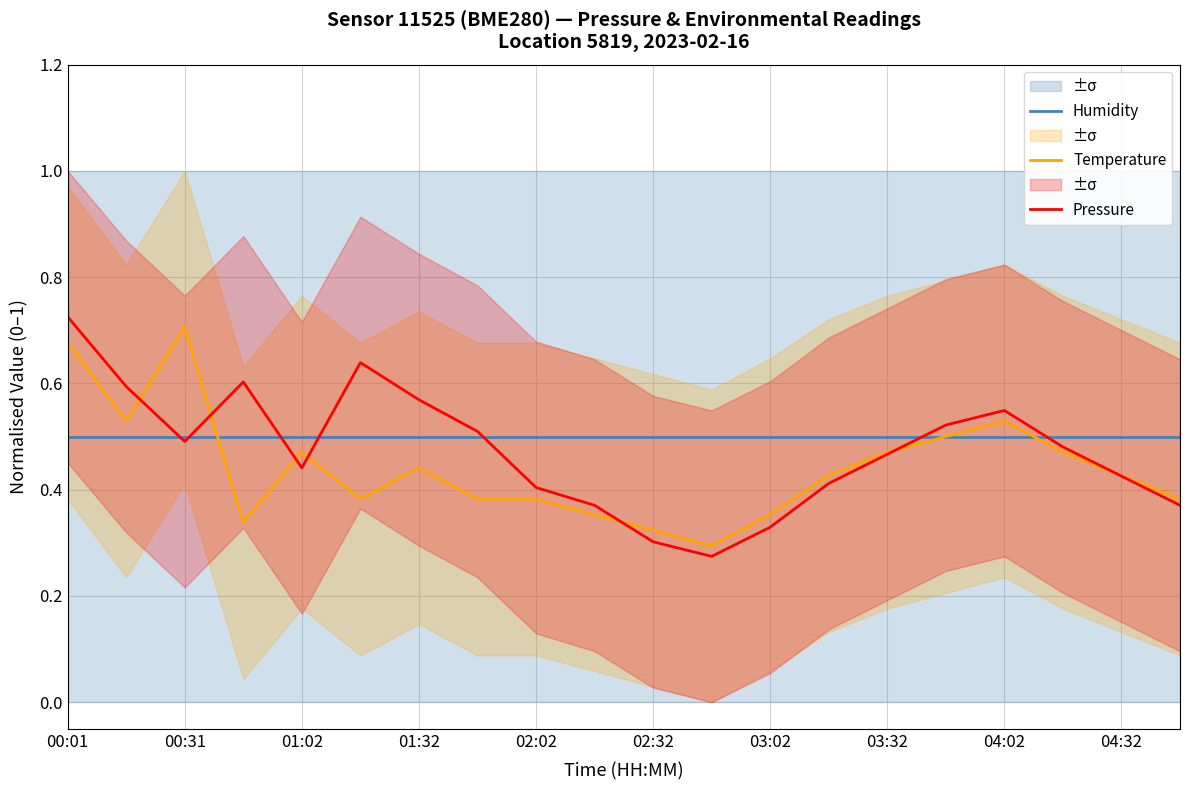

Reading left to right, transcribe all the data shown in this chart.

Humidity: 0.5	0.5	0.5	0.5	0.5	0.5	0.5	0.5	0.5	0.5	0.5	0.5	0.5	0.5	0.5	0.5	0.5	0.5	0.5	0.5
Temperature: 0.7	0.5	0.7	0.3	0.5	0.4	0.4	0.4	0.4	0.4	0.3	0.3	0.4	0.4	0.5	0.5	0.5	0.5	0.4	0.4
Pressure: 0.7	0.6	0.5	0.6	0.4	0.6	0.6	0.5	0.4	0.4	0.3	0.3	0.3	0.4	0.5	0.5	0.5	0.5	0.4	0.4